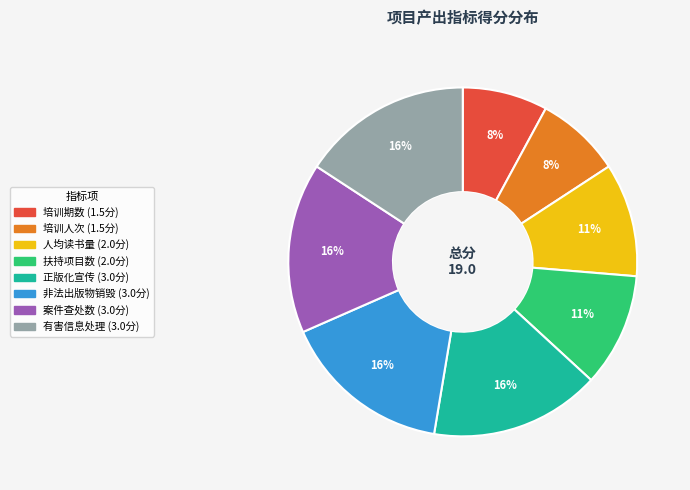

To the nearest percent, what is the average slice percentage?

12%